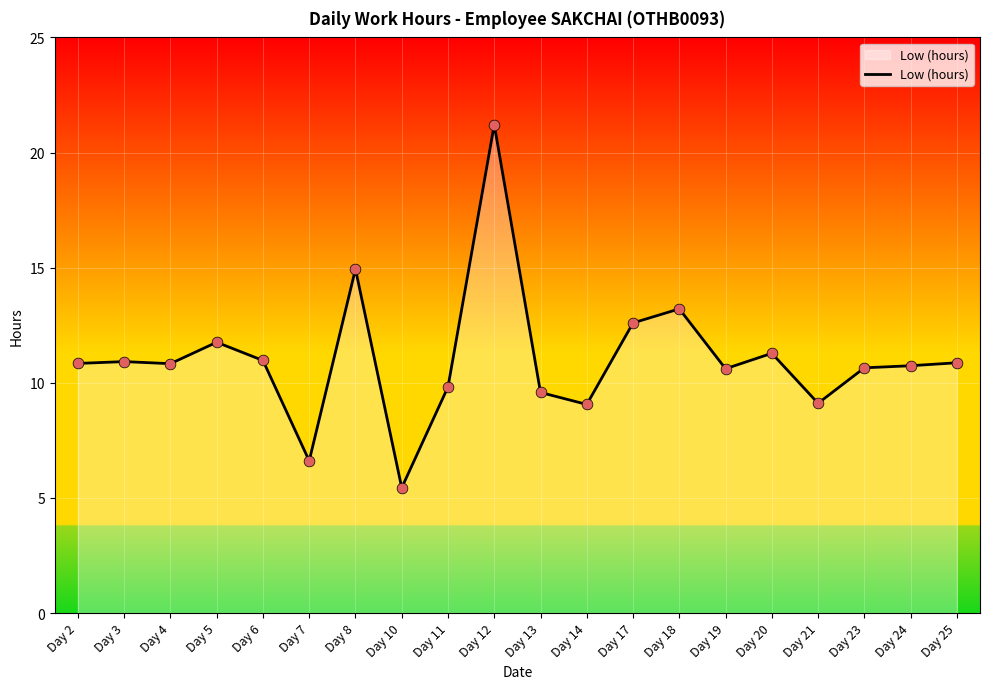

Approximately how many times larger is the value at Day 3 compared to Day 10?

2.0